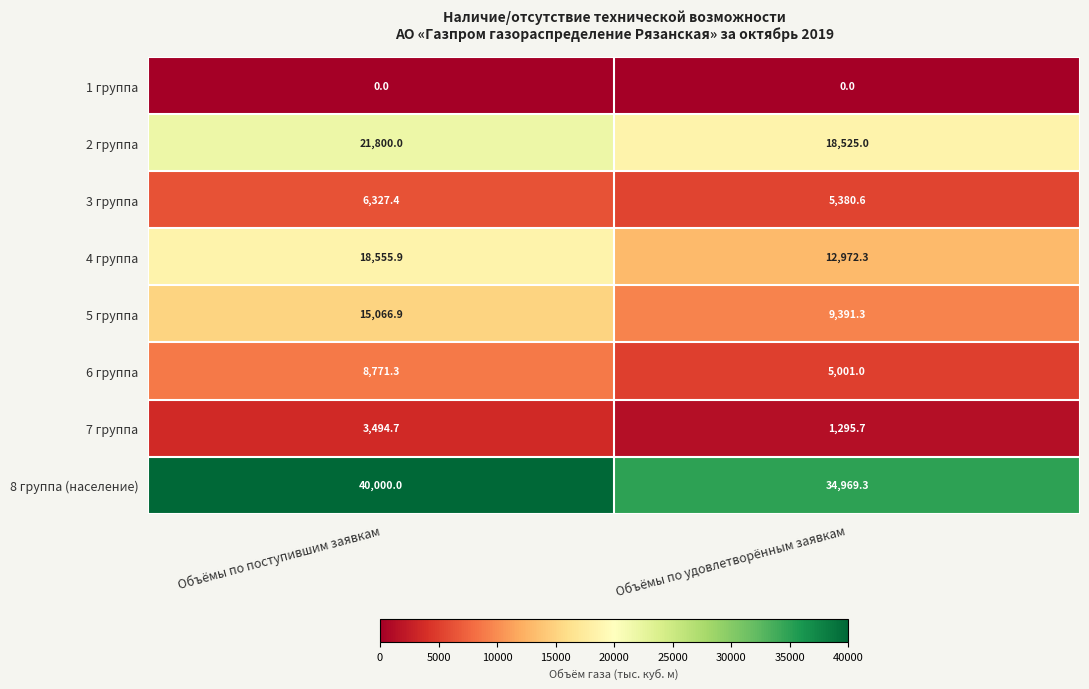

Which series has the largest total across all categories?

8 группа (население)